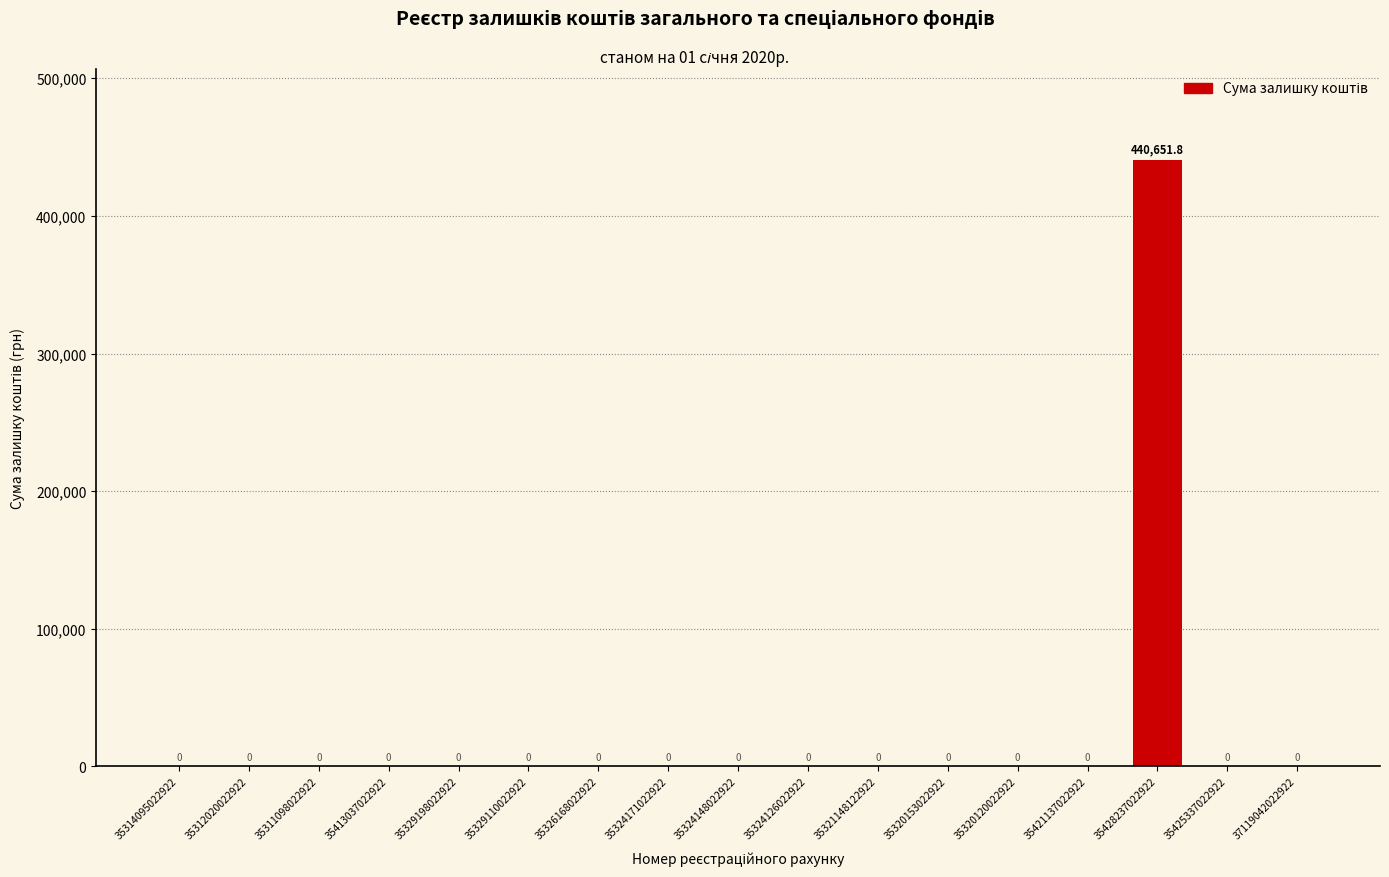

Reading right to left, what are all the values shown in this chart?

37119042022922=0.0	35425337022922=0.0	35428237022922=440651.8	35421137022922=0.0	35320120022922=0.0	35320153022922=0.0	35321148122922=0.0	35324126022922=0.0	35324148022922=0.0	35324171022922=0.0	35326168022922=0.0	35329110022922=0.0	35329198022922=0.0	35413037022922=0.0	35311098022922=0.0	35312020022922=0.0	35314095022922=0.0